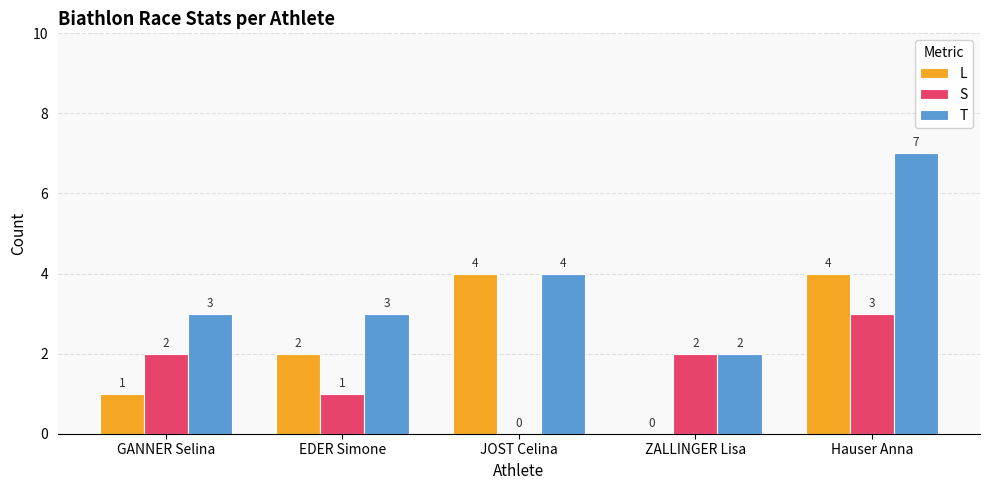

Reading left to right, list all the values displayed in this chart.

L: 1	2	4	0	4
S: 2	1	0	2	3
T: 3	3	4	2	7